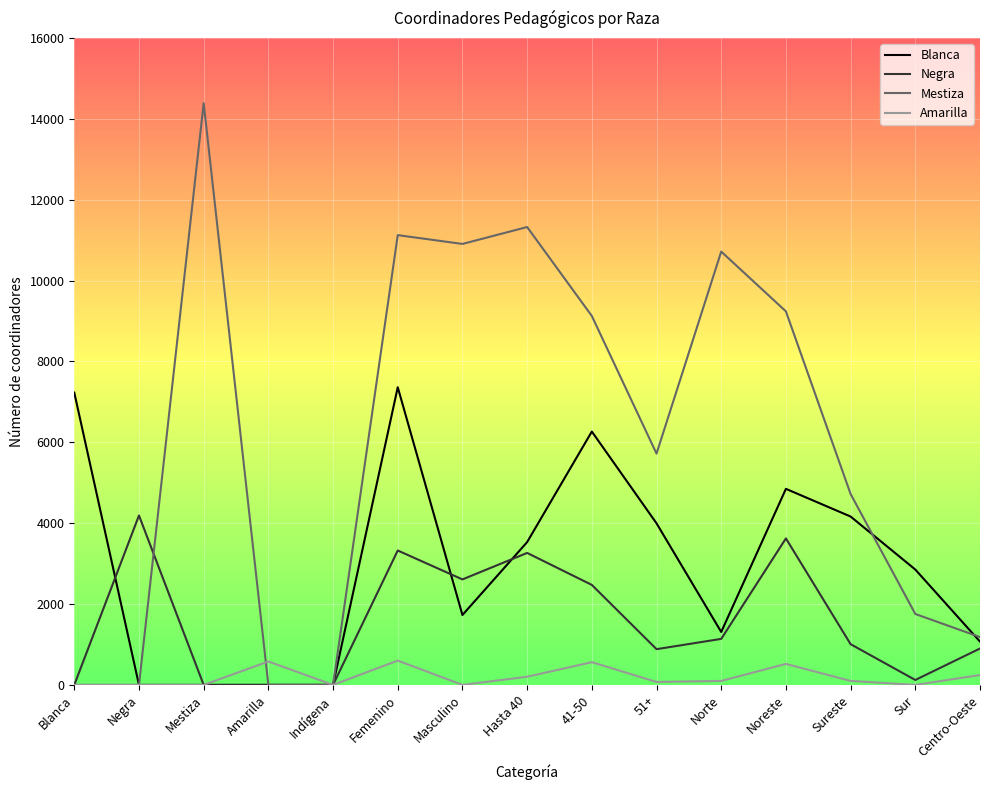

Which series has the largest total across all categories?

Mestiza